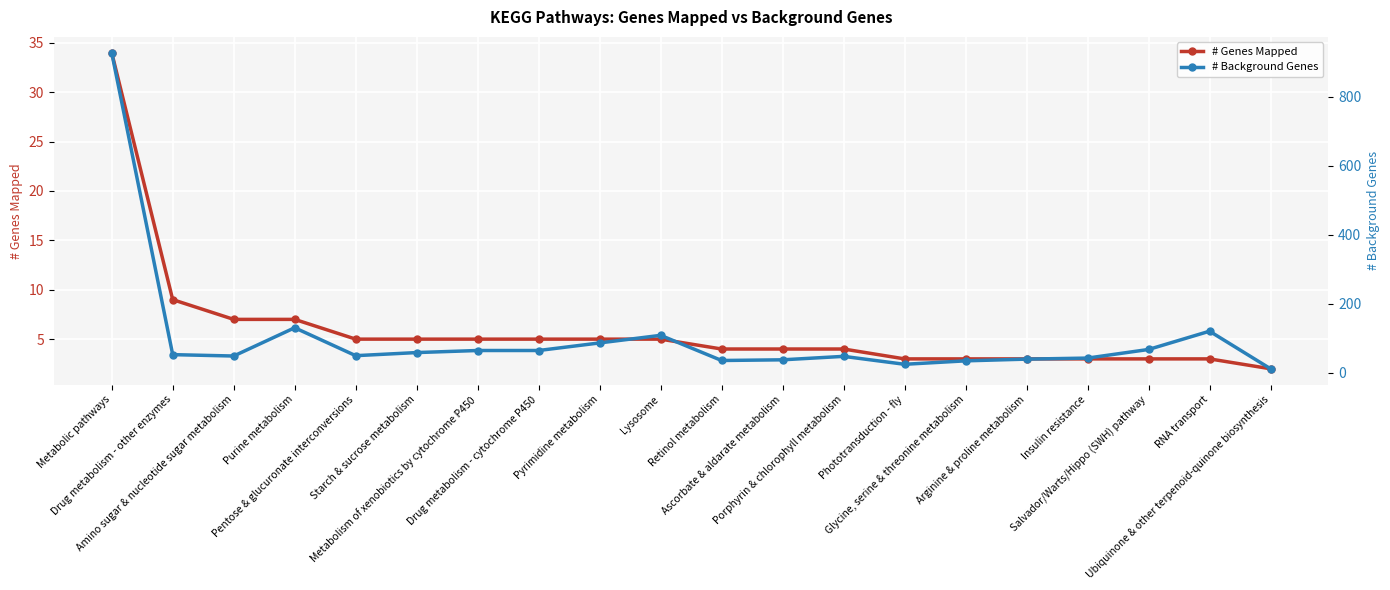

What is the value of the # Background Genes point at the 13th from the left?

47